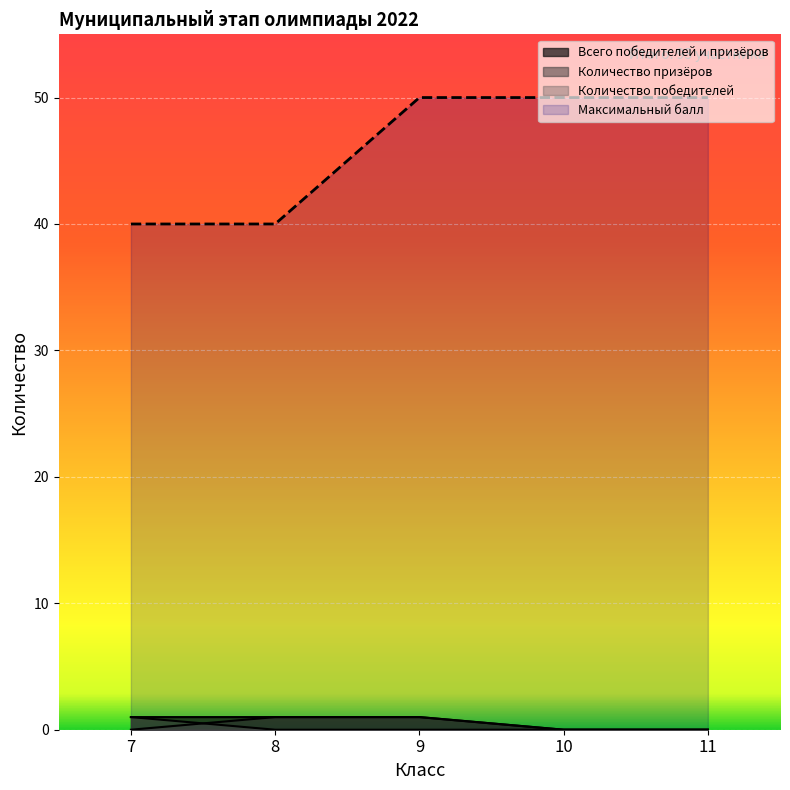

Rank the series at 11 from lowest to highest value.

Всего победителей и призёров, Количество призёров, Количество победителей, Максимальный балл